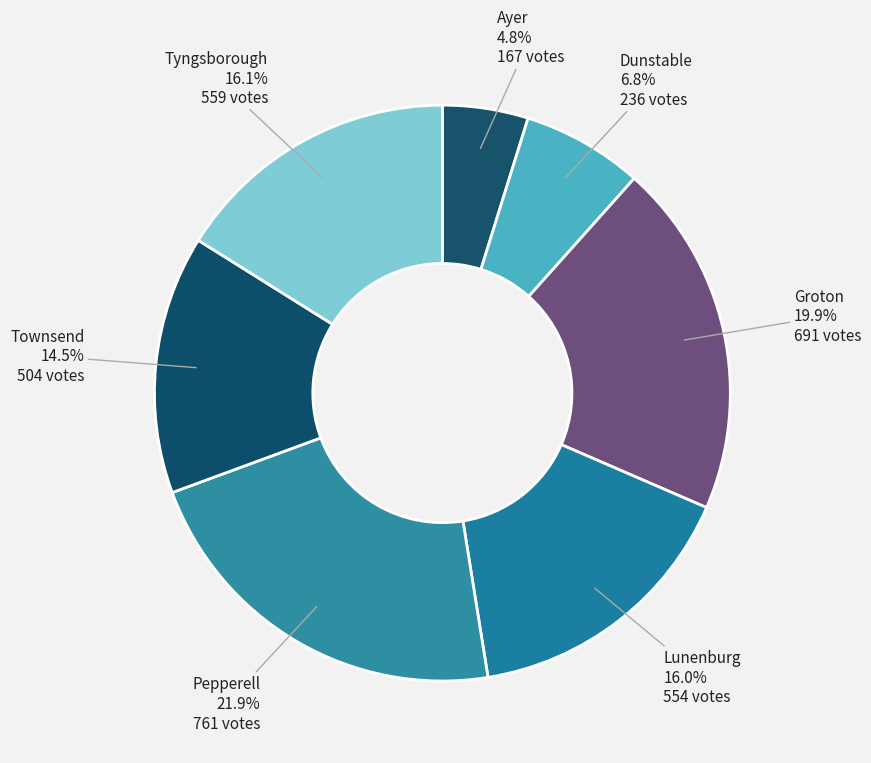

Is there any slice that represents more than half of the pie?

No